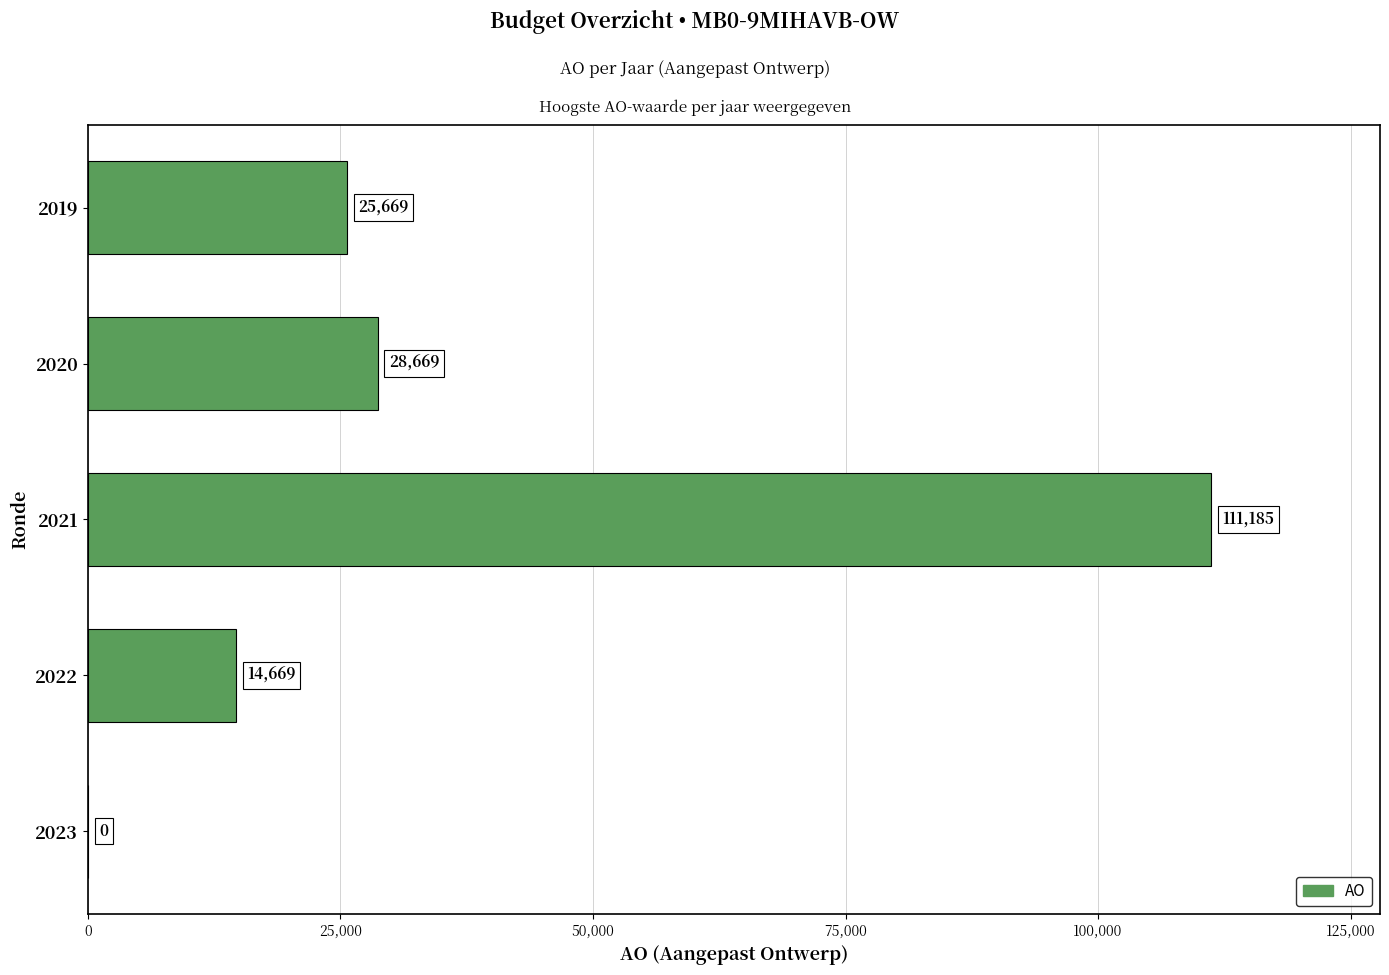

At which label is the value closest to 55592?

2020